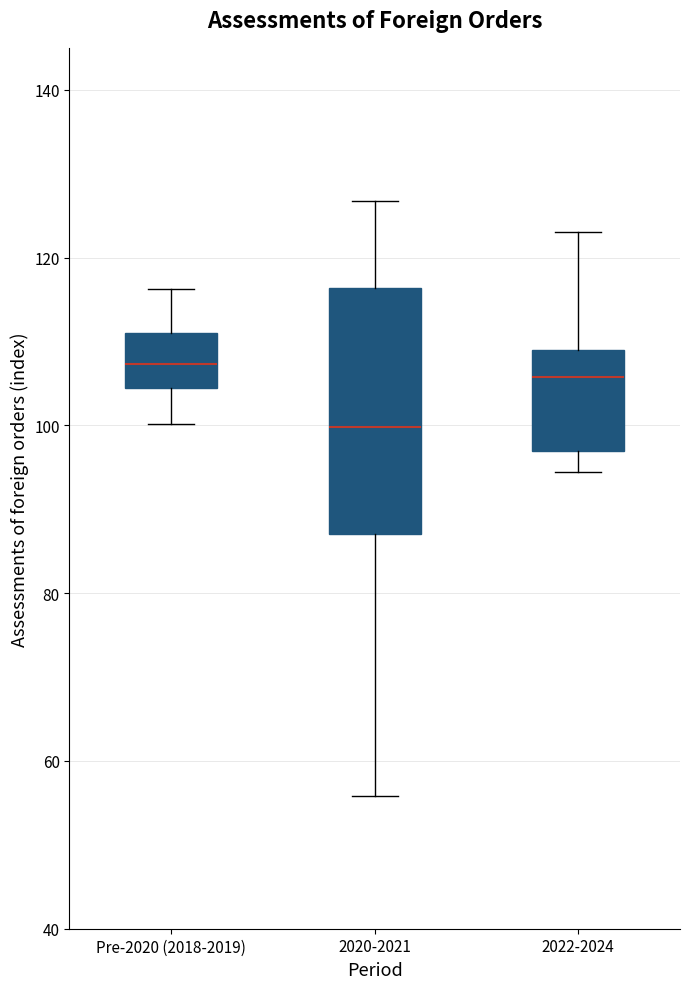

Reading left to right, read every box against the y-axis: the position of its median line, the range the box covers, and the ends of its whiskers. The values are not printed on the chart, so give them approximately, as read against the axis.

Pre-2020 (2018-2019): median 108, box 104 to 110, whiskers 100 to 116
2020-2021: median 100, box 88 to 116, whiskers 56 to 126
2022-2024: median 106, box 96 to 108, whiskers 94 to 122